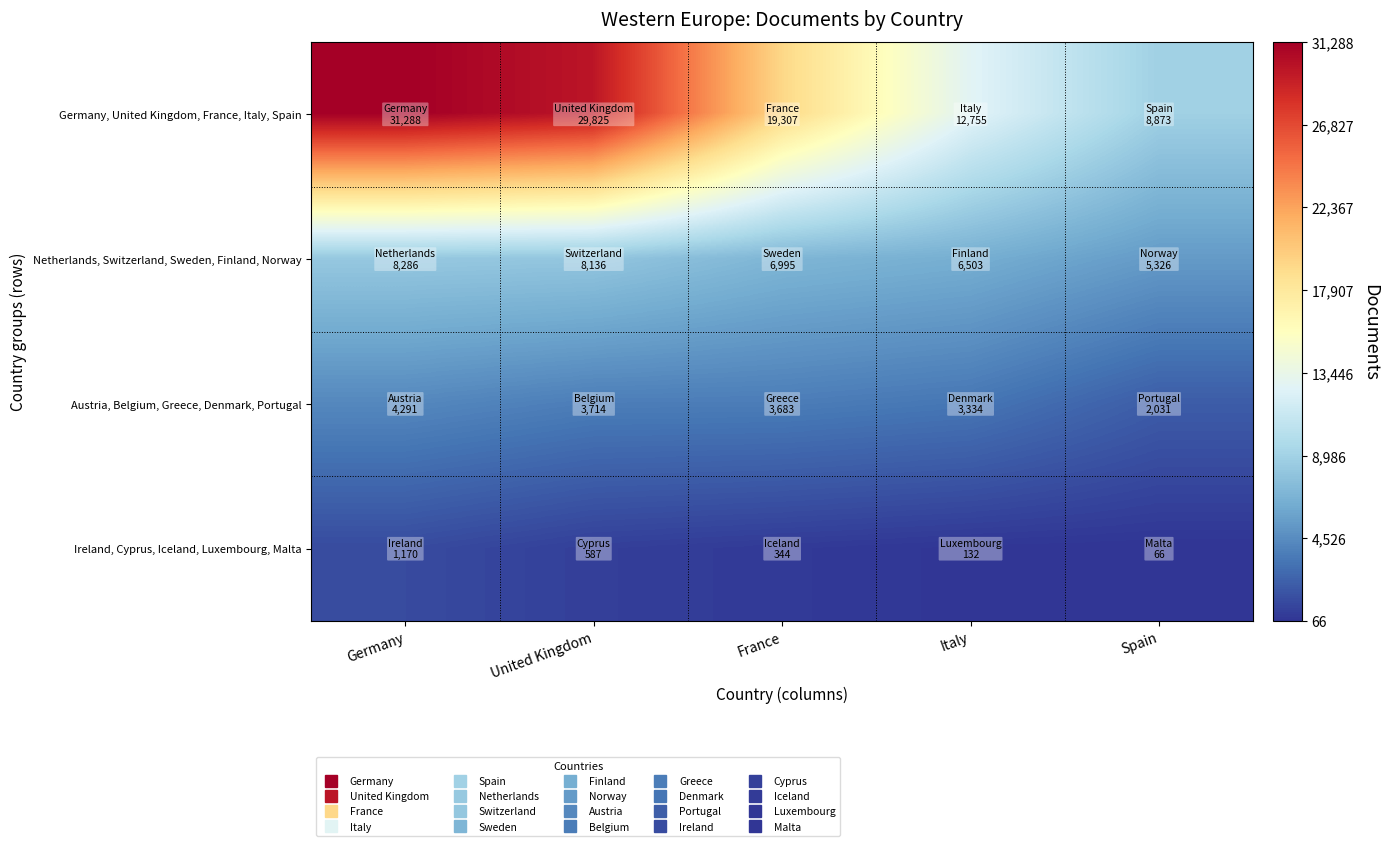

What is the difference between the highest and lowest values at France?

18963